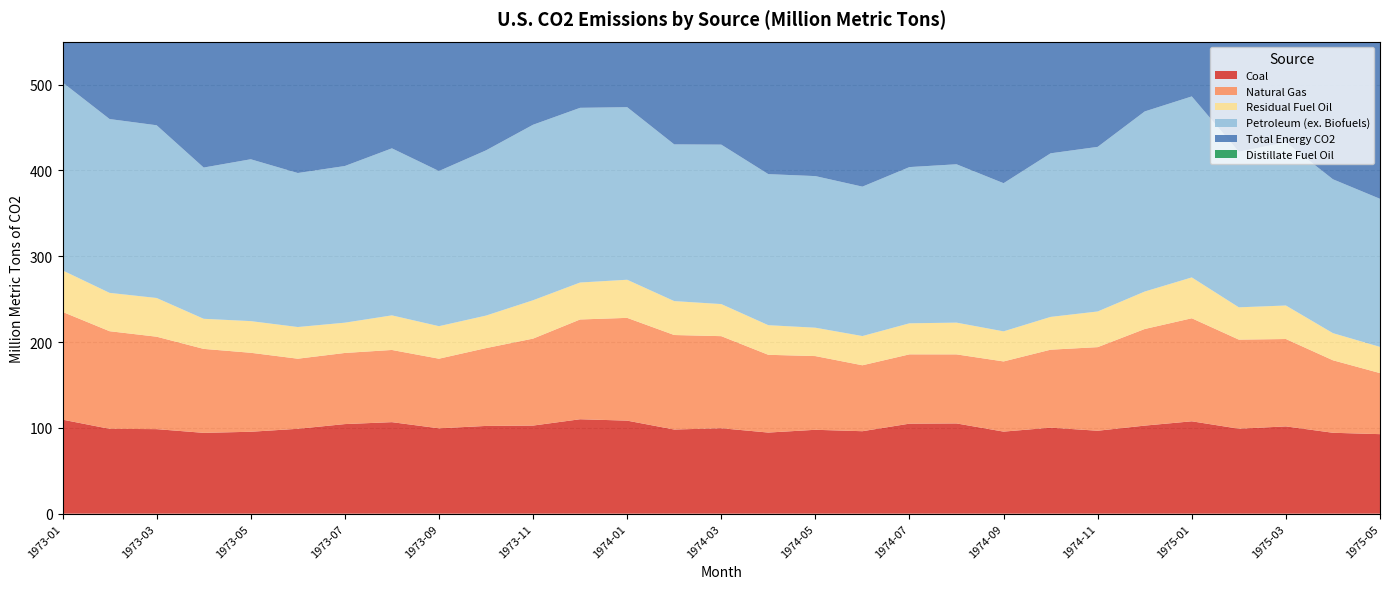

Reading right to left, list all the values displayed in this chart.

Coal: 1975-05=92.6	1975-04=94.2	1975-03=101.7	1975-02=99.0	1975-01=107.6	1974-12=102.6	1974-11=96.6	1974-10=100.2	1974-09=95.6	1974-08=105.1	1974-07=104.9	1974-06=96.1	1974-05=97.7	1974-04=94.5	1974-03=99.5	1974-02=98.0	1974-01=108.4	1973-12=110.0	1973-11=102.6	1973-10=102.2	1973-09=99.4	1973-08=106.6	1973-07=104.4	1973-06=98.9	1973-05=95.4	1973-04=94.2	1973-03=98.5	1973-02=98.8	1973-01=109.6
Natural Gas: 1975-05=71.1	1975-04=84.5	1975-03=101.8	1975-02=103.8	1975-01=120.0	1974-12=112.6	1974-11=97.4	1974-10=90.8	1974-09=81.8	1974-08=80.4	1974-07=80.7	1974-06=76.8	1974-05=85.9	1974-04=90.6	1974-03=107.3	1974-02=110.1	1974-01=119.7	1973-12=116.2	1973-11=101.3	1973-10=90.7	1973-09=81.1	1973-08=84.1	1973-07=82.9	1973-06=81.7	1973-05=92.0	1973-04=97.8	1973-03=107.7	1973-02=113.8	1973-01=125.6
Residual Fuel Oil: 1975-05=30.5	1975-04=31.6	1975-03=39.0	1975-02=37.6	1975-01=47.6	1974-12=43.7	1974-11=41.6	1974-10=38.2	1974-09=35.0	1974-08=37.0	1974-07=36.2	1974-06=34.0	1974-05=33.1	1974-04=34.5	1974-03=37.4	1974-02=39.5	1974-01=44.4	1973-12=43.1	1973-11=44.7	1973-10=37.9	1973-09=37.9	1973-08=40.3	1973-07=35.3	1973-06=36.9	1973-05=36.9	1973-04=35.1	1973-03=45.1	1973-02=44.7	1973-01=48.4
Petroleum (ex. Biofuels): 1975-05=172.5	1975-04=179.3	1975-03=190.2	1975-02=181.3	1975-01=210.9	1974-12=209.8	1974-11=191.8	1974-10=190.6	1974-09=172.6	1974-08=184.5	1974-07=182.0	1974-06=174.1	1974-05=176.6	1974-04=176.0	1974-03=185.8	1974-02=182.6	1974-01=201.1	1973-12=203.5	1973-11=204.5	1973-10=192.5	1973-09=180.8	1973-08=194.6	1973-07=182.5	1973-06=179.4	1973-05=188.6	1973-04=176.2	1973-03=201.2	1973-02=202.5	1973-01=219.0
Total Energy CO2: 1975-05=336.3	1975-04=358.0	1975-03=393.7	1975-02=384.0	1975-01=438.6	1974-12=425.0	1974-11=385.8	1974-10=381.7	1974-09=350.0	1974-08=370.1	1974-07=367.6	1974-06=347.0	1974-05=360.2	1974-04=361.1	1974-03=392.6	1974-02=390.7	1974-01=429.2	1973-12=429.8	1973-11=408.4	1973-10=385.4	1973-09=361.3	1973-08=385.3	1973-07=369.8	1973-06=360.0	1973-05=376.0	1973-04=368.2	1973-03=407.4	1973-02=415.1	1973-01=454.1
Distillate Fuel Oil: 1975-05=31.7	1975-04=39.9	1975-03=43.8	1975-02=45.8	1975-01=52.8	1974-12=51.3	1974-11=40.7	1974-10=38.5	1974-09=30.8	1974-08=30.8	1974-07=30.8	1974-06=30.6	1974-05=32.6	1974-04=36.8	1974-03=42.2	1974-02=46.3	1974-01=51.1	1973-12=49.2	1973-11=45.2	1973-10=39.0	1973-09=34.5	1973-08=34.0	1973-07=31.0	1973-06=31.2	1973-05=35.6	1973-04=34.0	1973-03=44.5	1973-02=51.8	1973-01=55.2